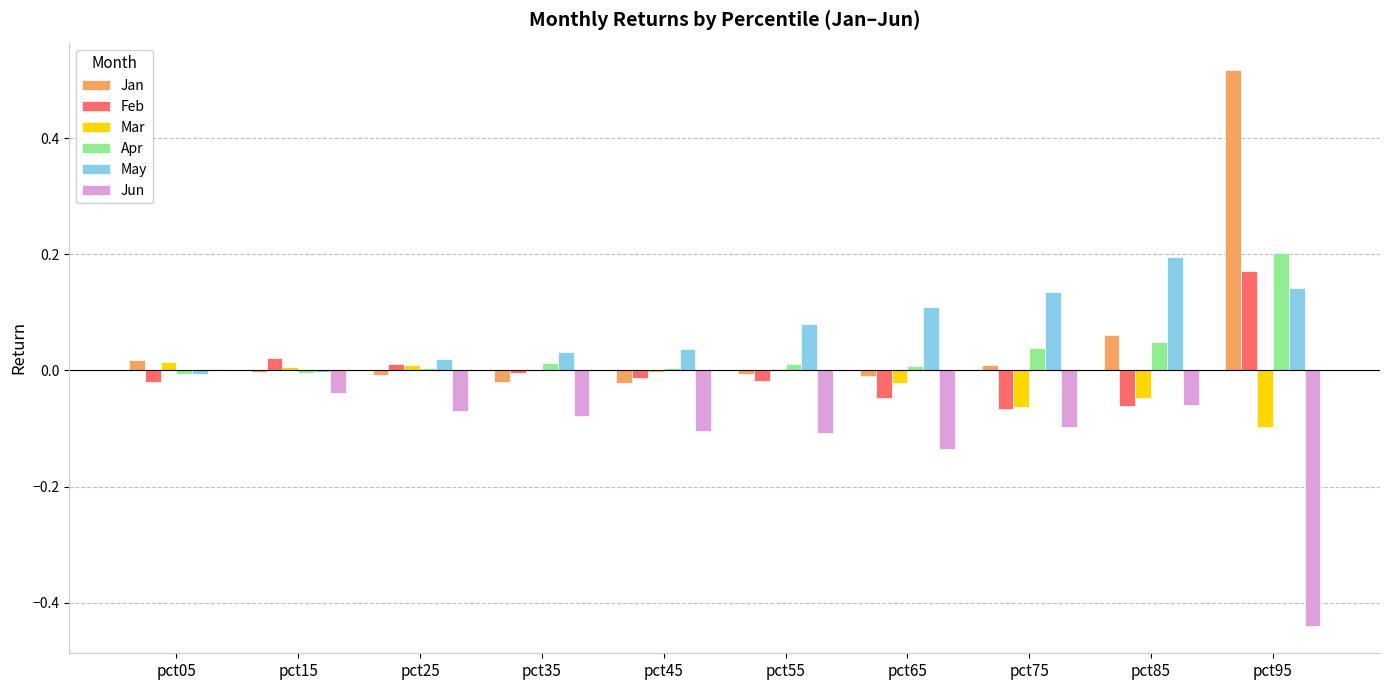

Is the value of May at pct45 greater than the value of Feb at pct25?

Yes